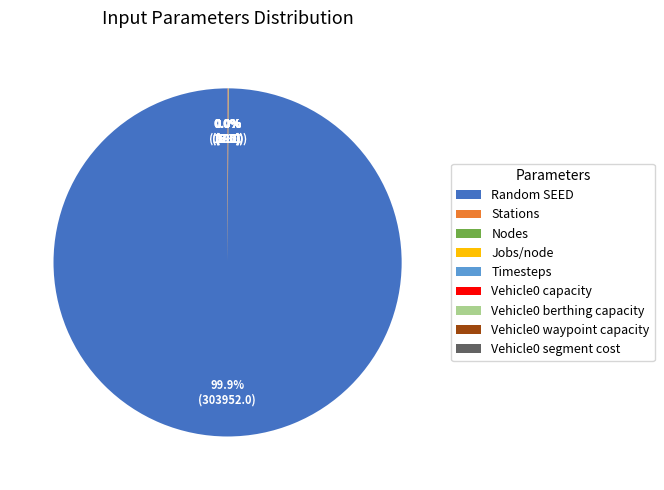

What is the largest slice in the pie chart?

Random SEED